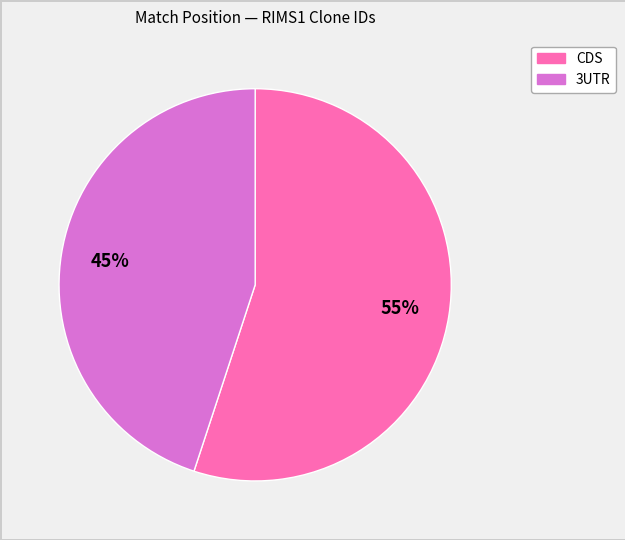

Is there any slice that represents more than half of the pie?

Yes